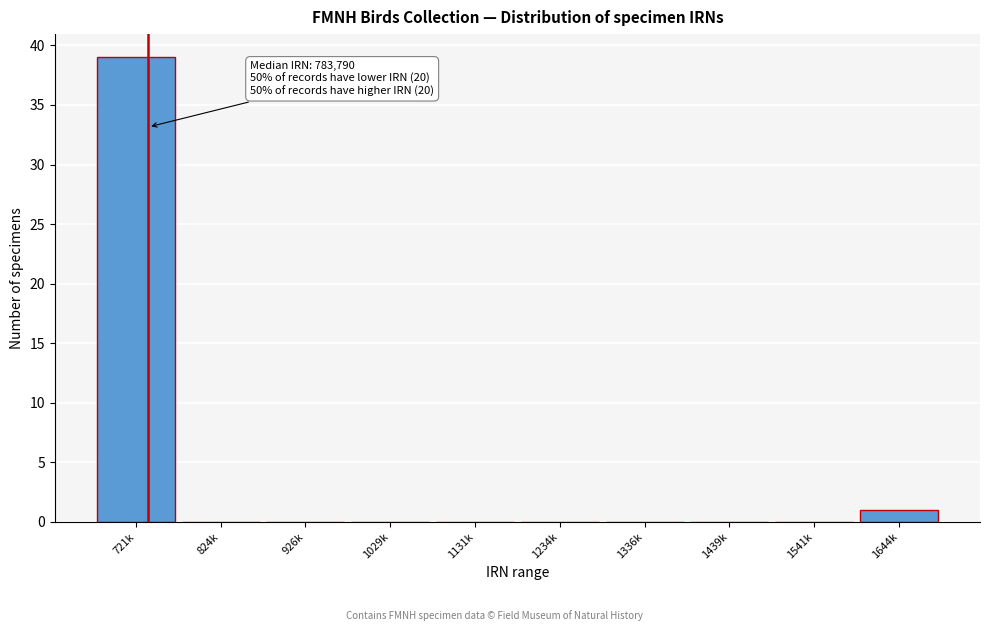

Reading left to right, what are all the values shown in this chart?

721k=39	824k=0	926k=0	1029k=0	1131k=0	1234k=0	1336k=0	1439k=0	1541k=0	1644k=1